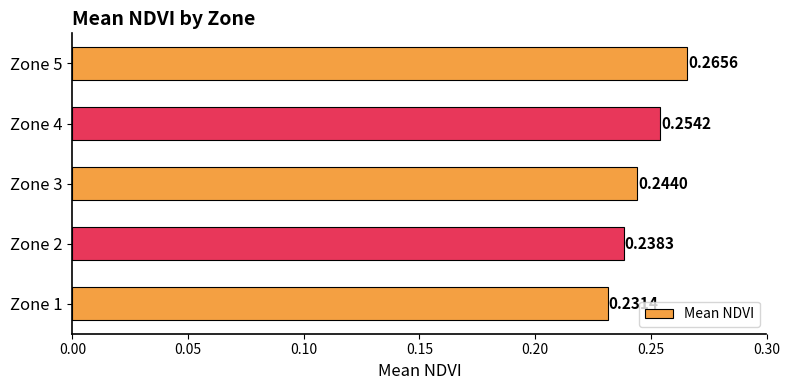

Which has a higher value, Zone 2 or Zone 4?

Zone 4